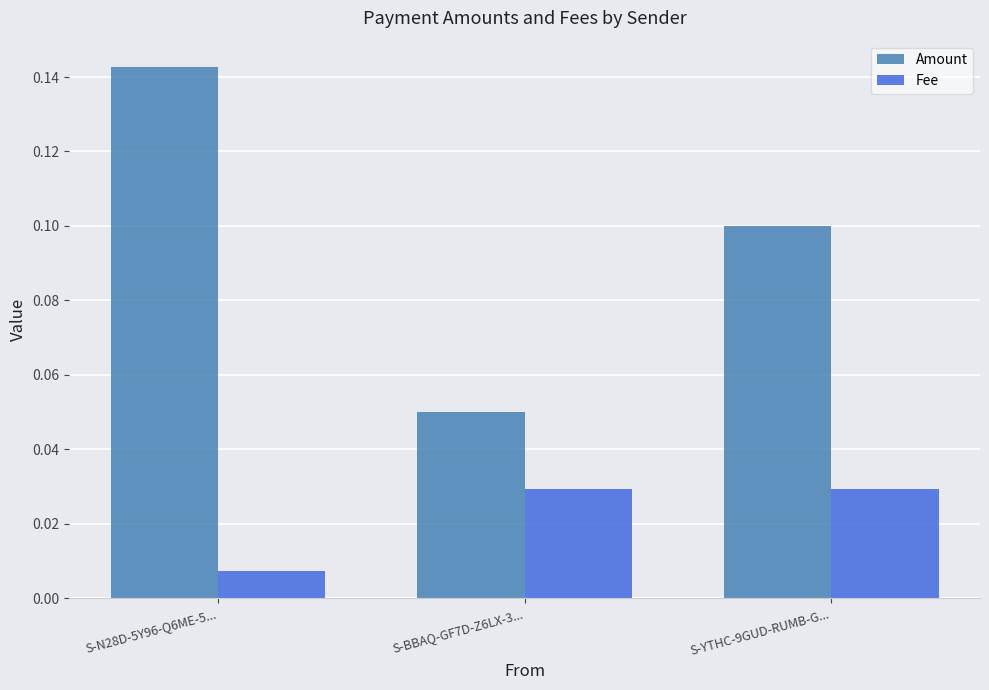

Count the number of categories in the chart.

3